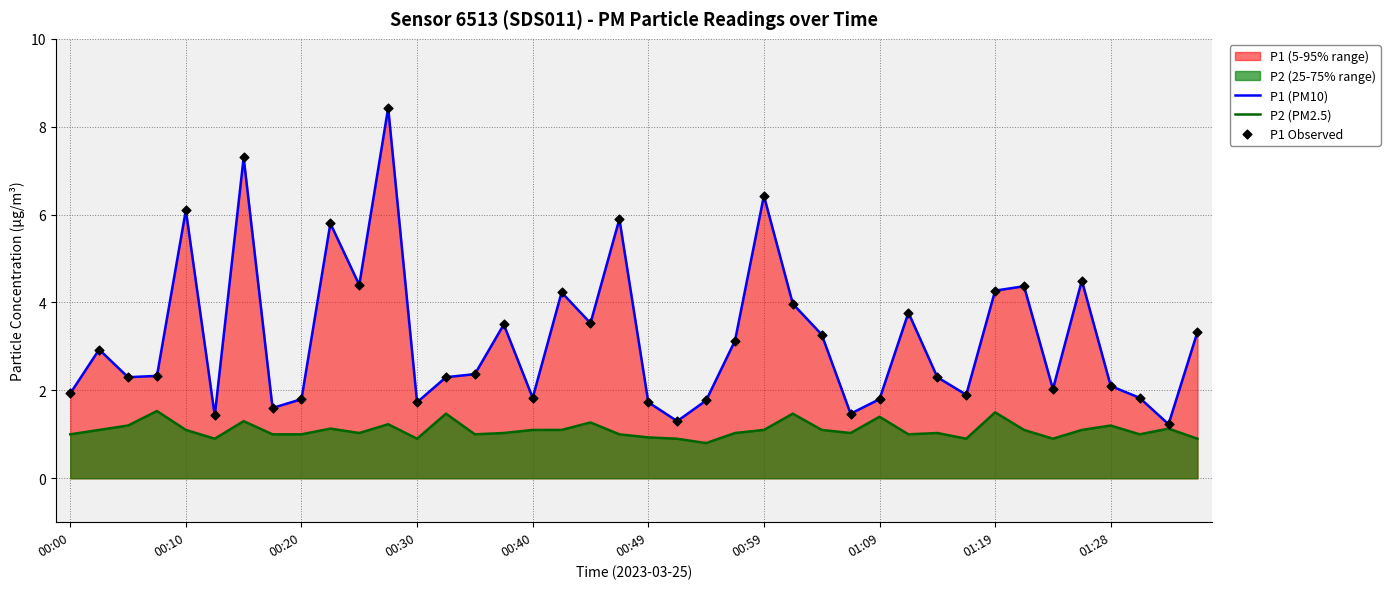

Which series reaches the minimum Y coordinate?

P2 (PM2.5)